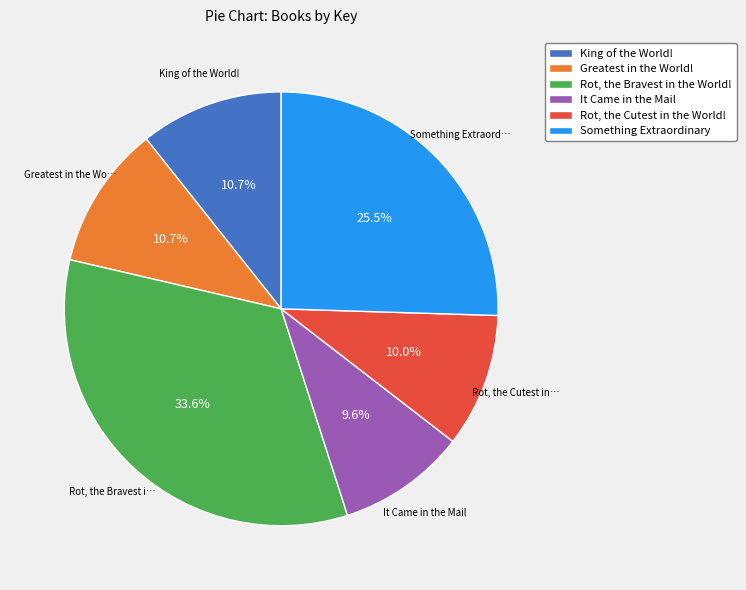

To the nearest percent, what is the combined percentage of Rot, the Cutest in the World! and Greatest in the World!?

21%